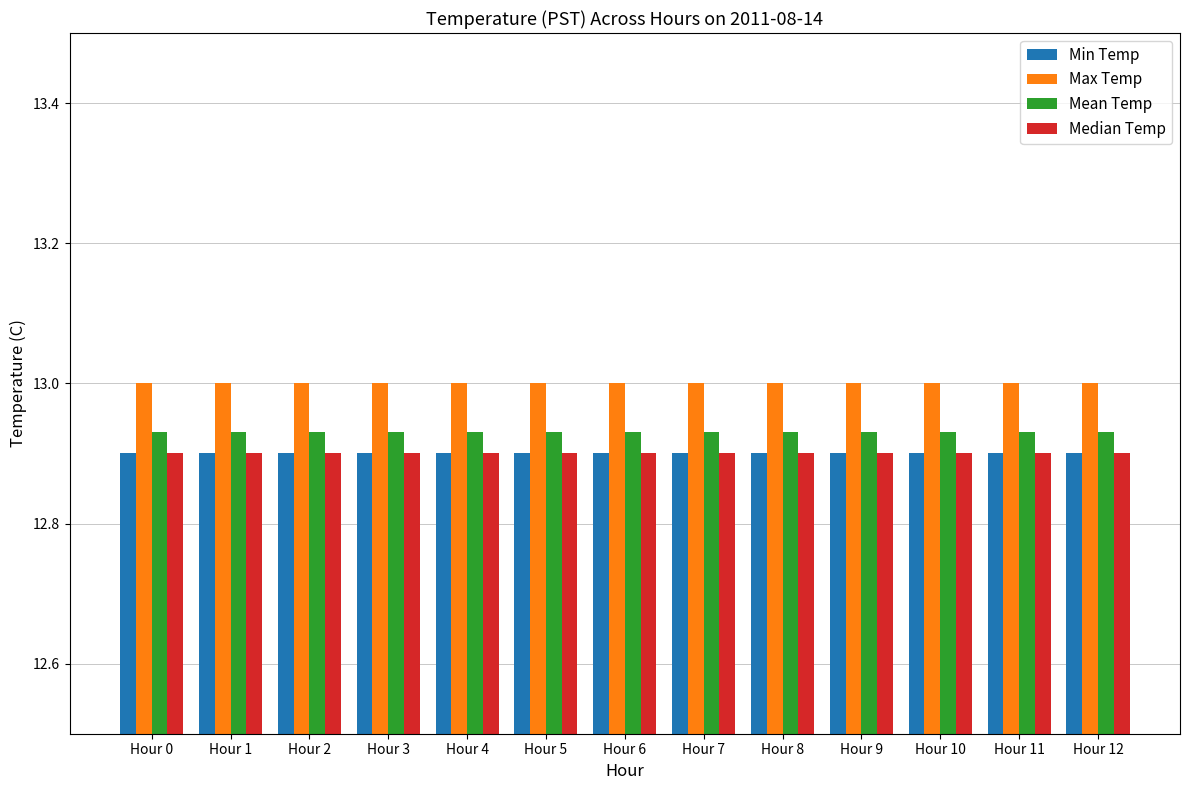

What is the sum of all Max Temp values?

169.0